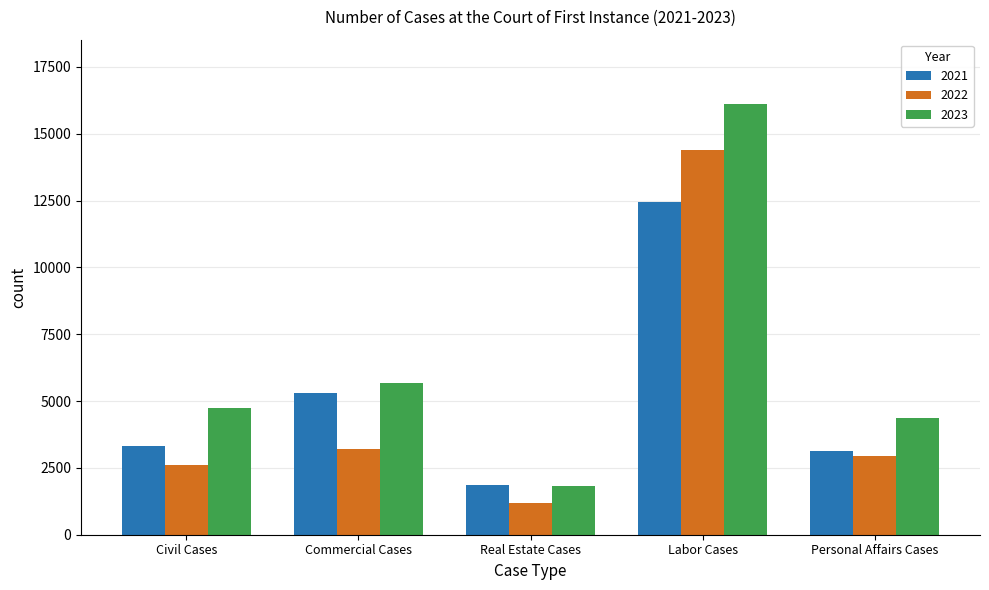

Which category has the lowest value in the 2023 series?

Real Estate Cases